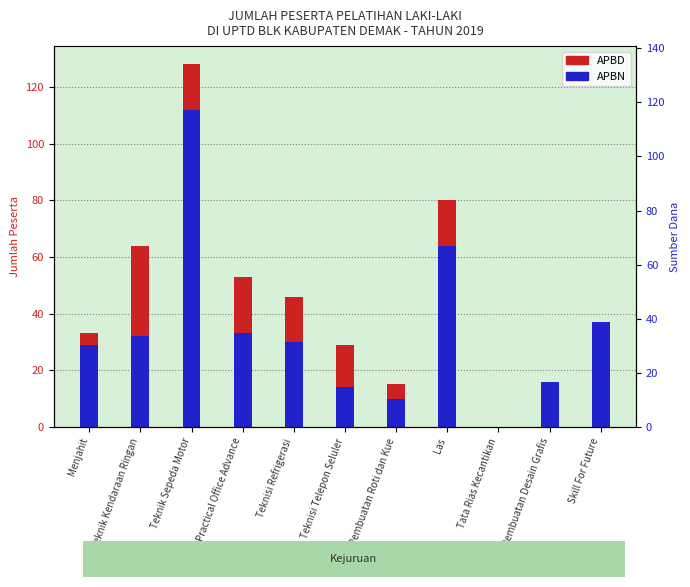

At which category does the chart reach its peak across all series?

Teknik Sepeda Motor